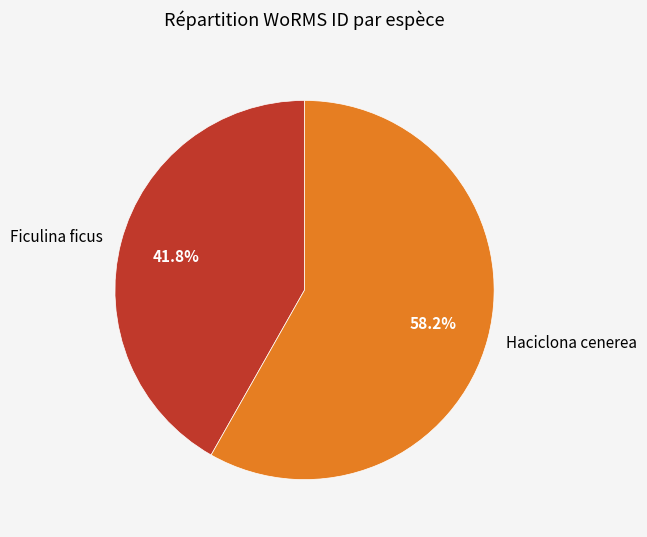

The Ficulina ficus slice represents 42% of the pie. True or false?

True